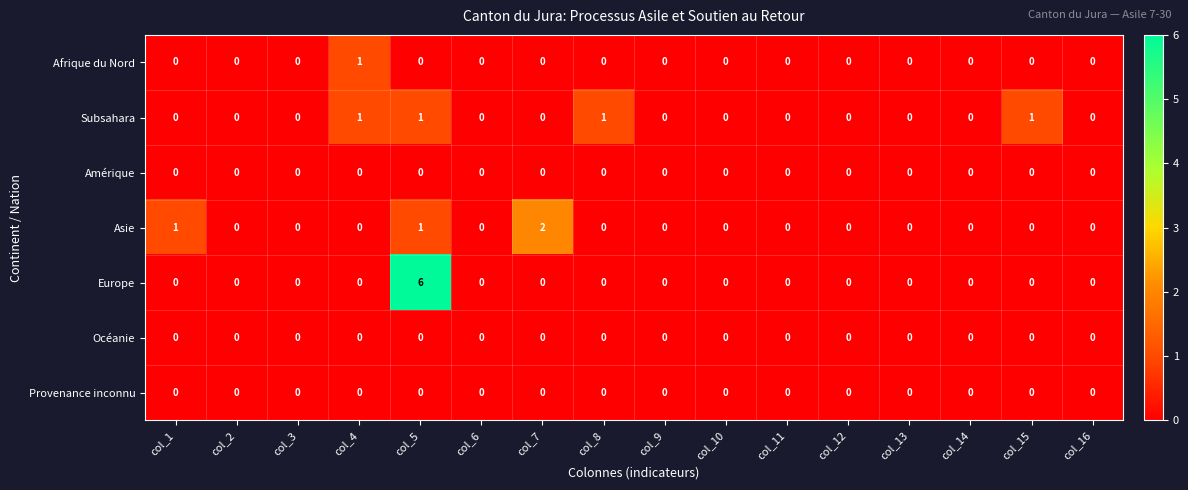

At how many categories does at least one series exceed 3?

1